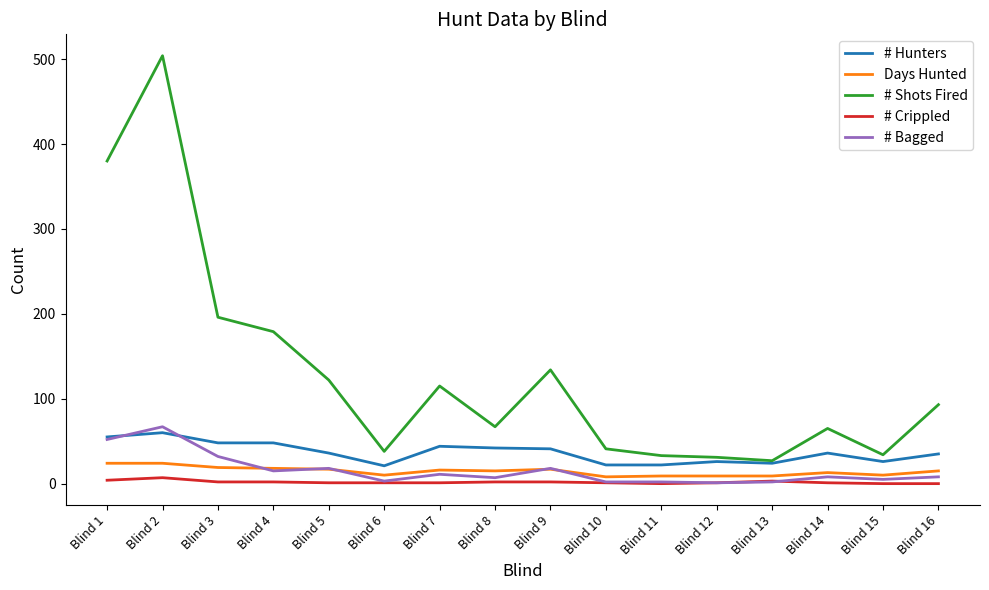

Which label corresponds to the largest value in the chart?

Blind 2